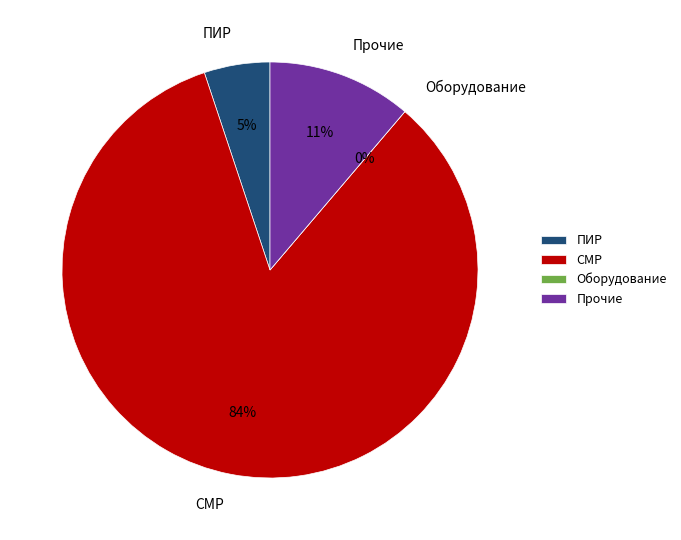

Is there a majority slice in this chart?

Yes